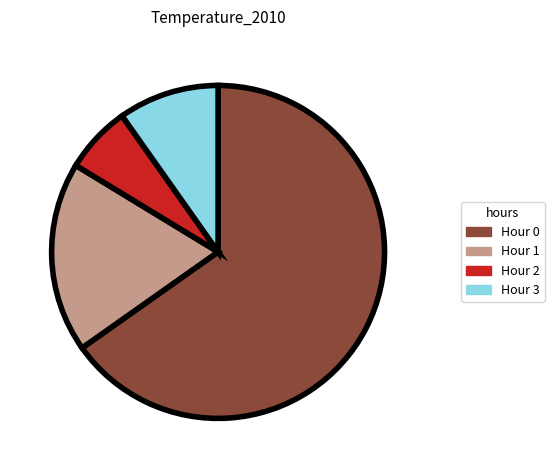

Is it true that Hour 2 is 14% of the pie?

False